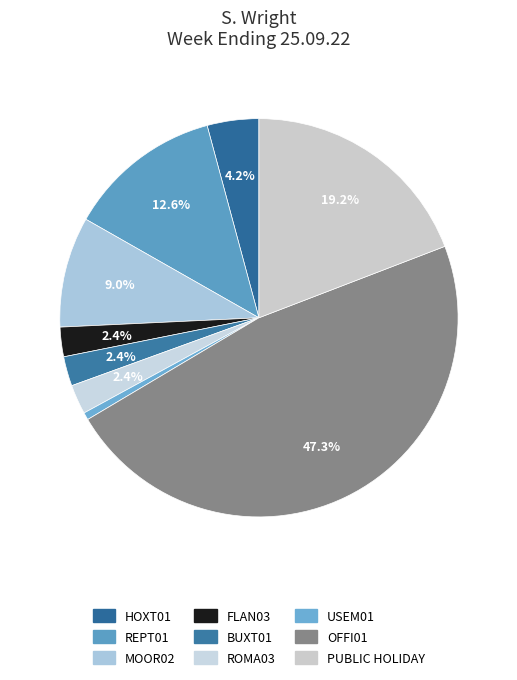

Does REPT01 represent more than half of the total?

No